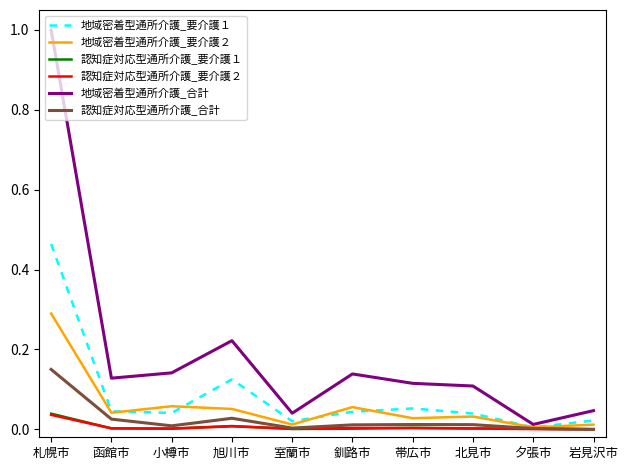

The 認知症対応型通所介護_要介護２ series shows 0.0 at 旭川市. True or false?

True